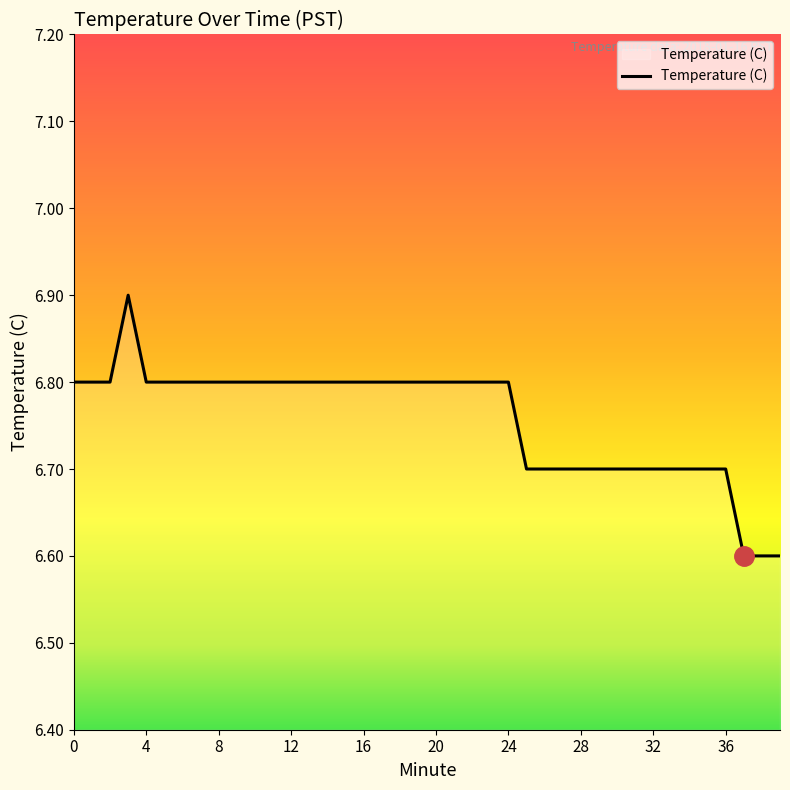

What is the difference between the maximum and minimum values?

0.3